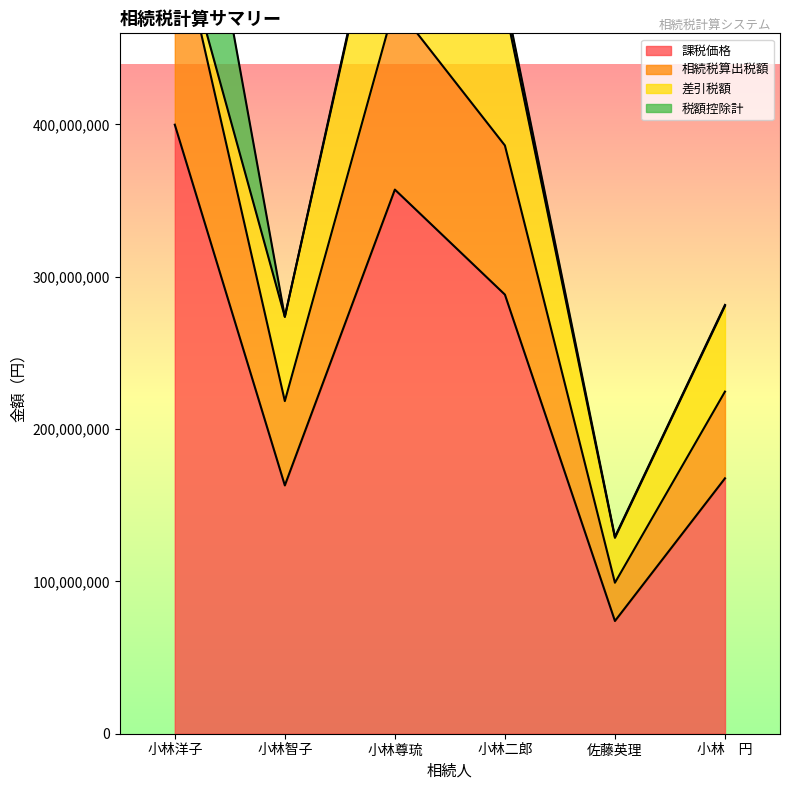

What is the total value across all series at 小林二郎?

674420432